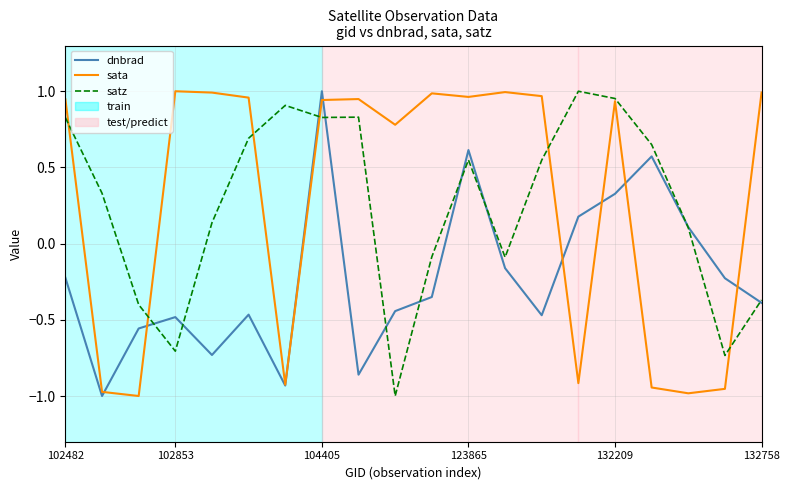

How many times do satz and sata cross each other?

6